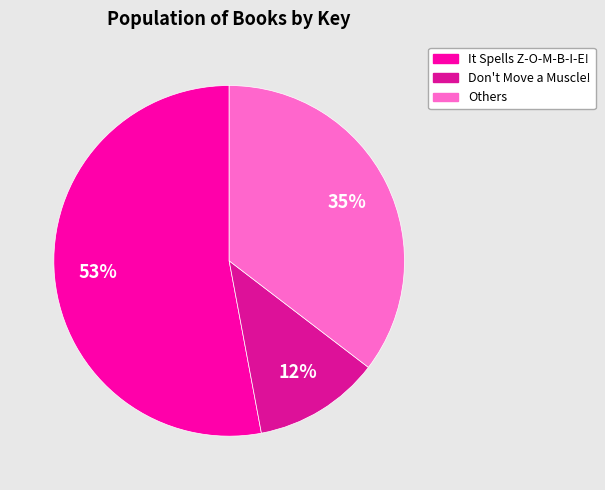

To the nearest percent, what is the average slice percentage?

33%